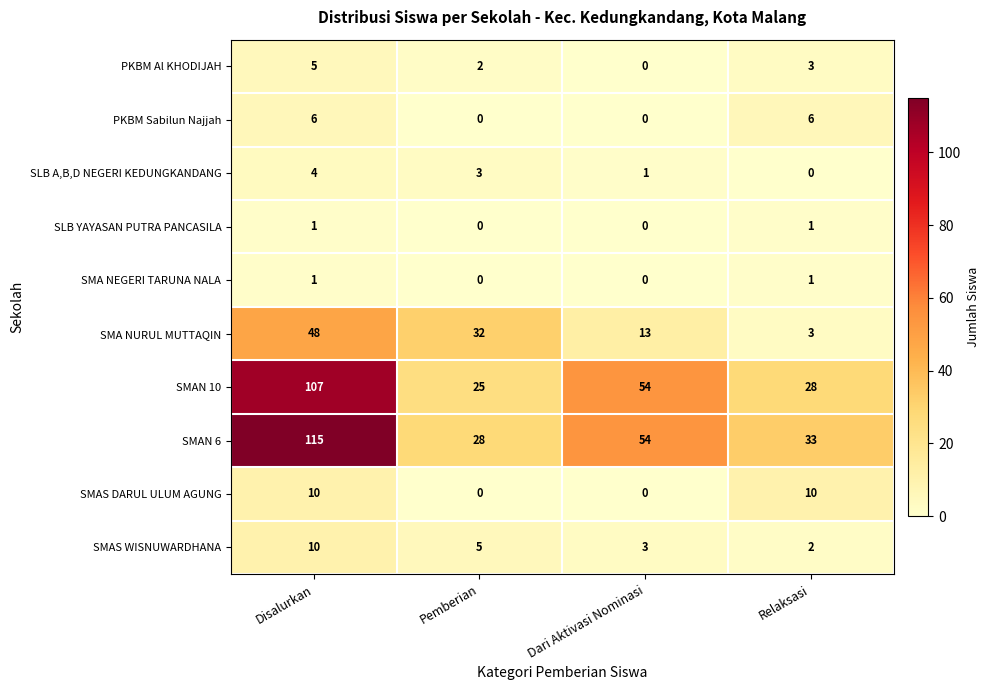

Where is PKBM Al KHODIJAH nearest to the value 2?

Pemberian